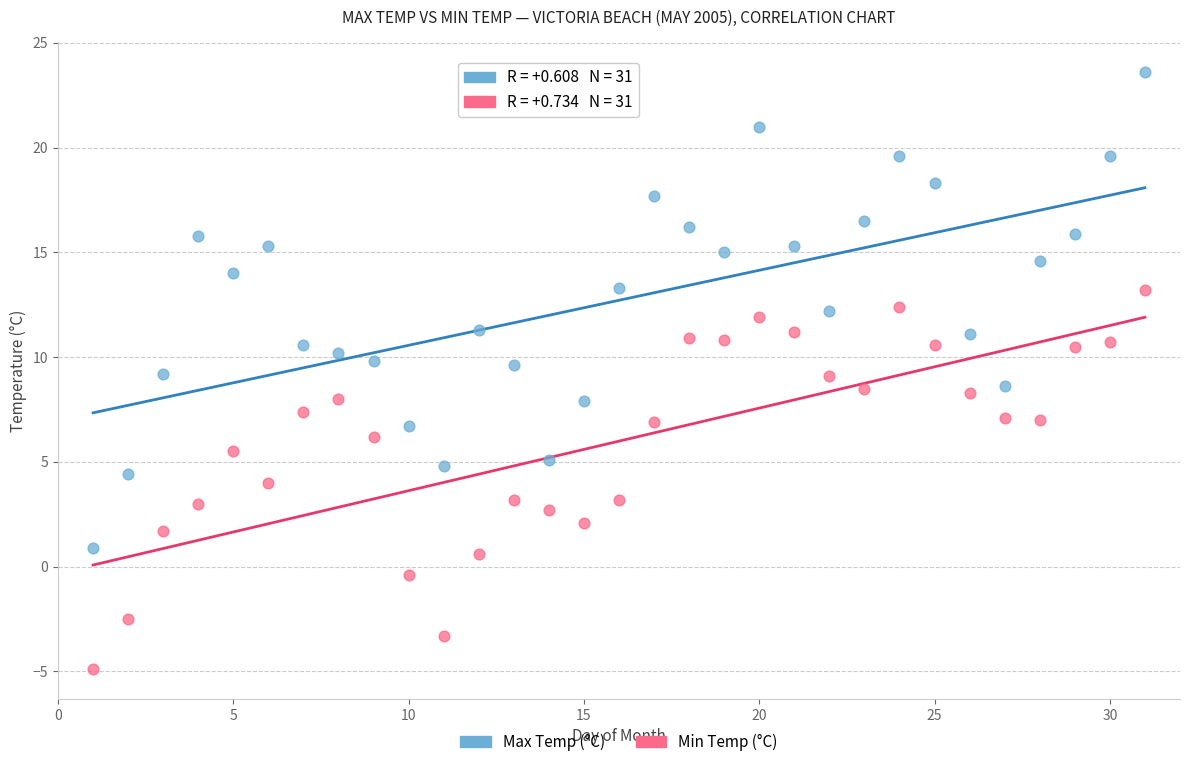

Which series reaches the minimum Y coordinate?

Min Temp (°C)